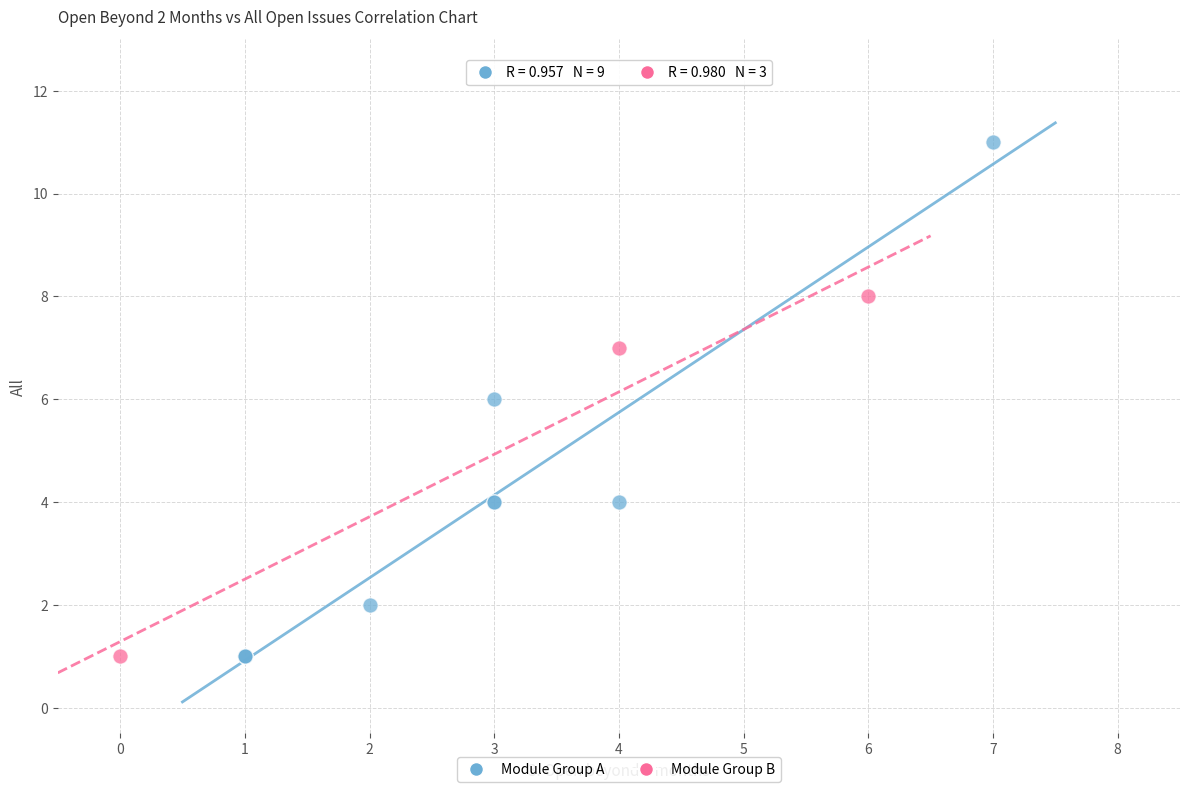

Which series has the widest spread of Y values?

Module Group A